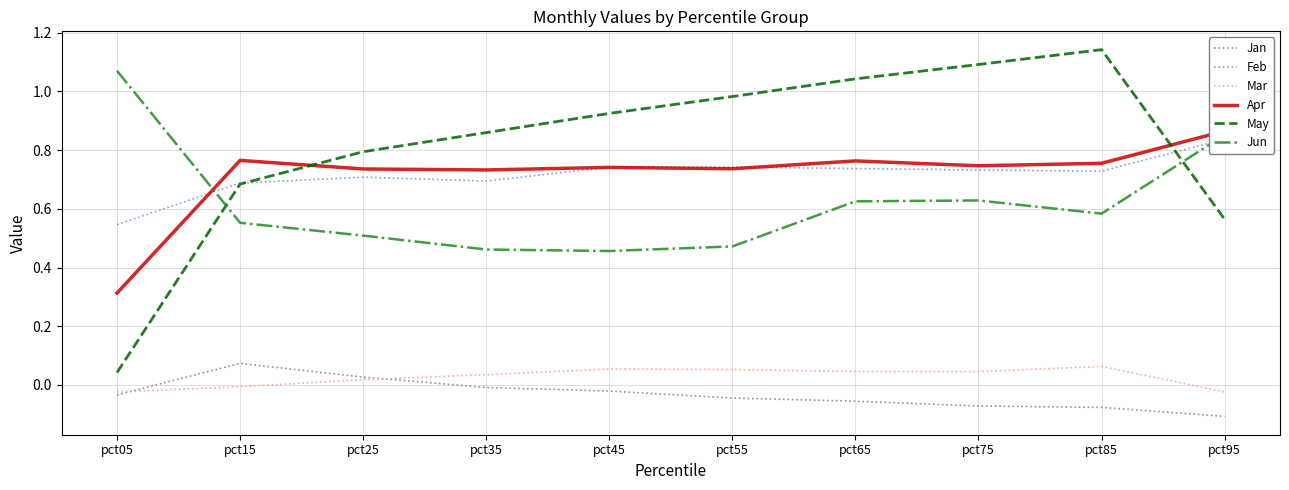

At how many categories does at least one series exceed 0?

10